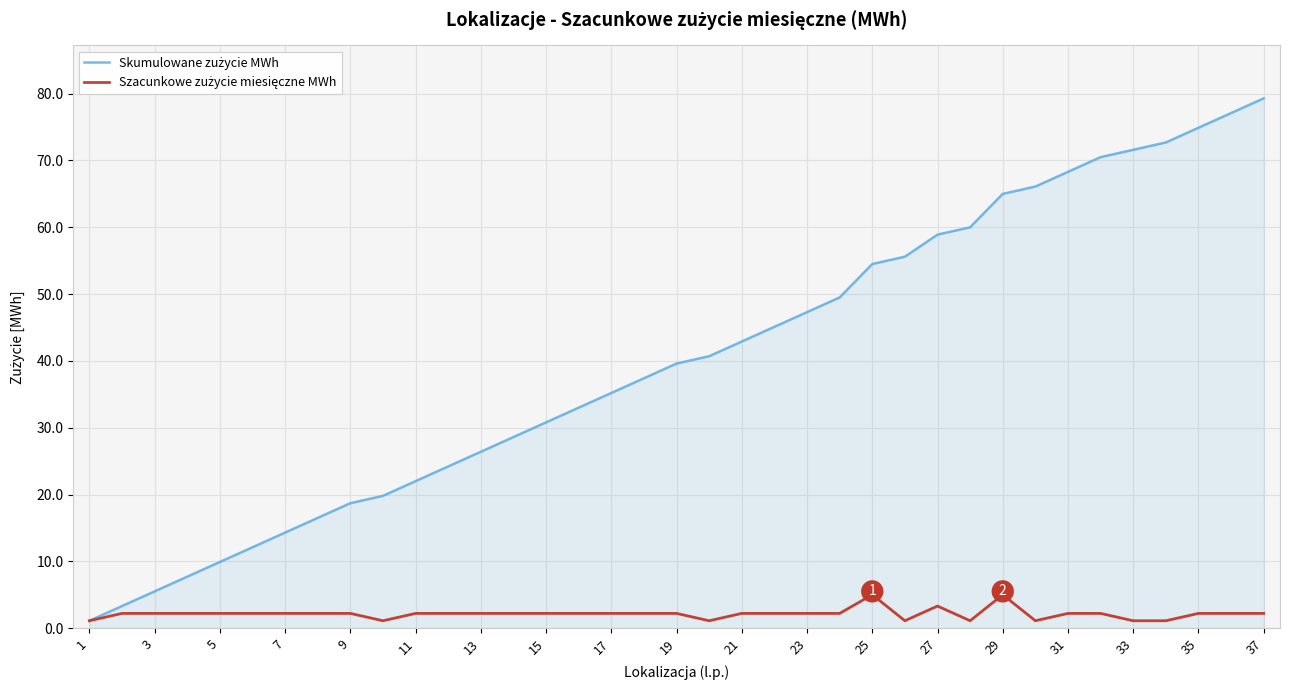

How many lines are shown in the chart?

2